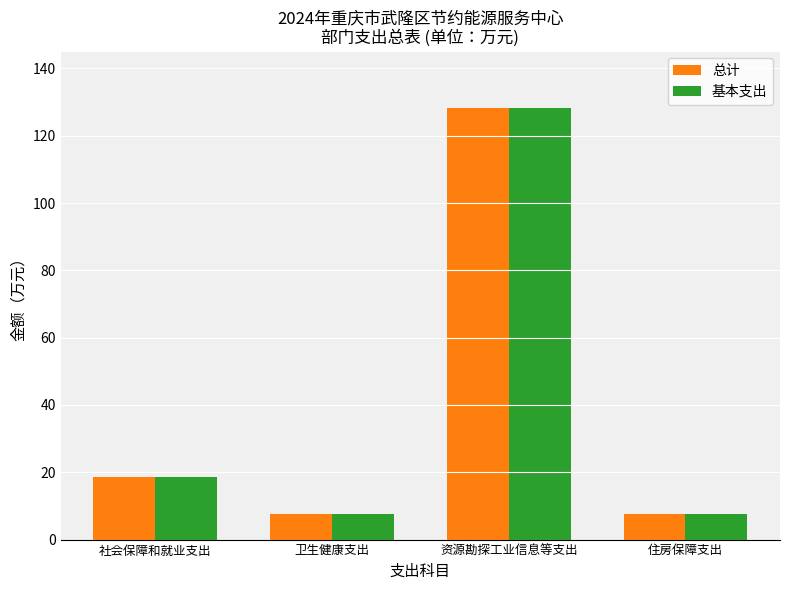

True or false: 基本支出 has a value of 224.6 at 资源勘探工业信息等支出.

False